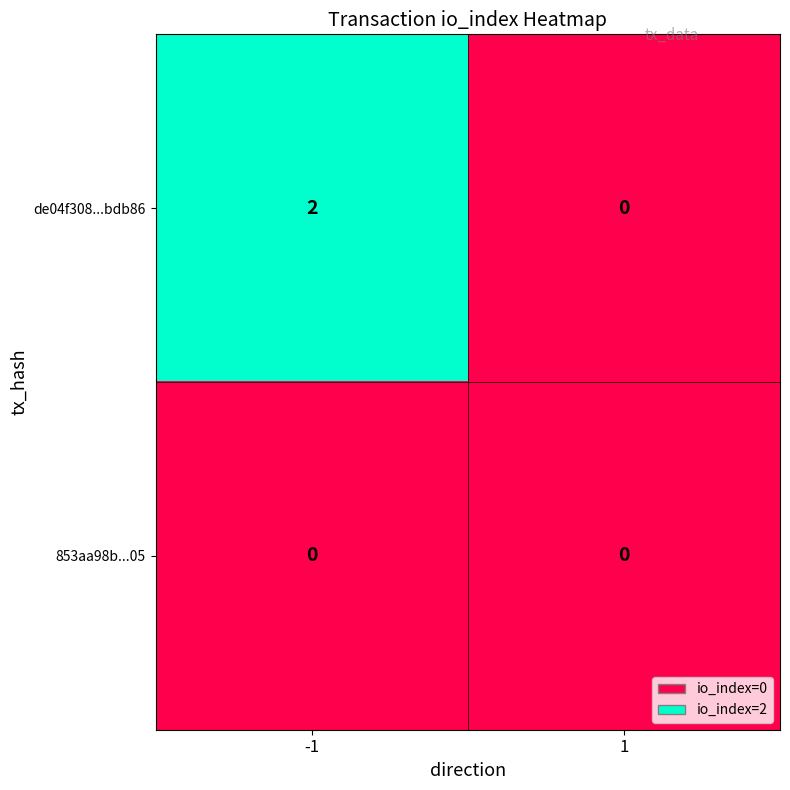

What is the spread (max minus min) of values at -1?

2